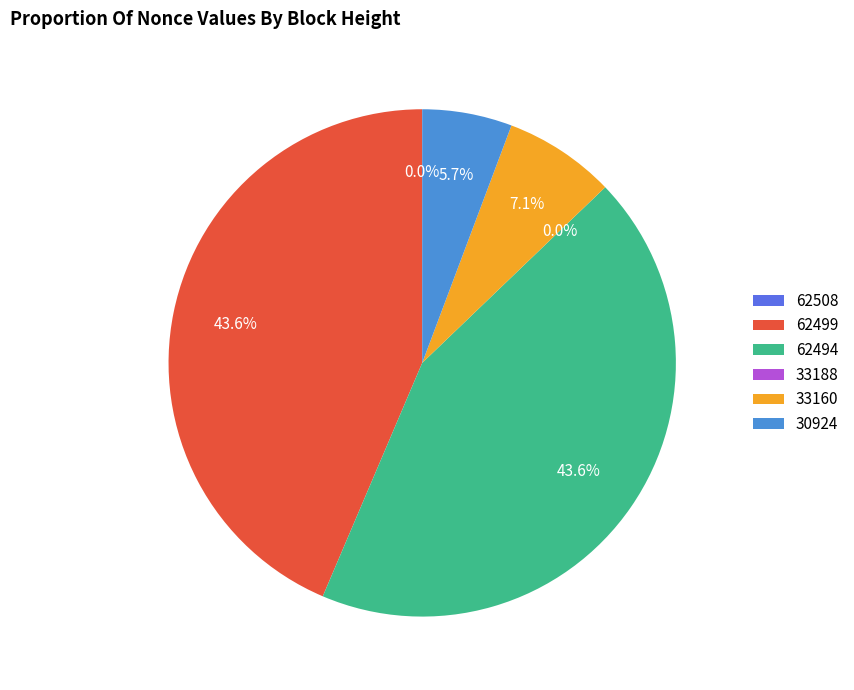

What percentage is NOT represented by 33160?

92.9%